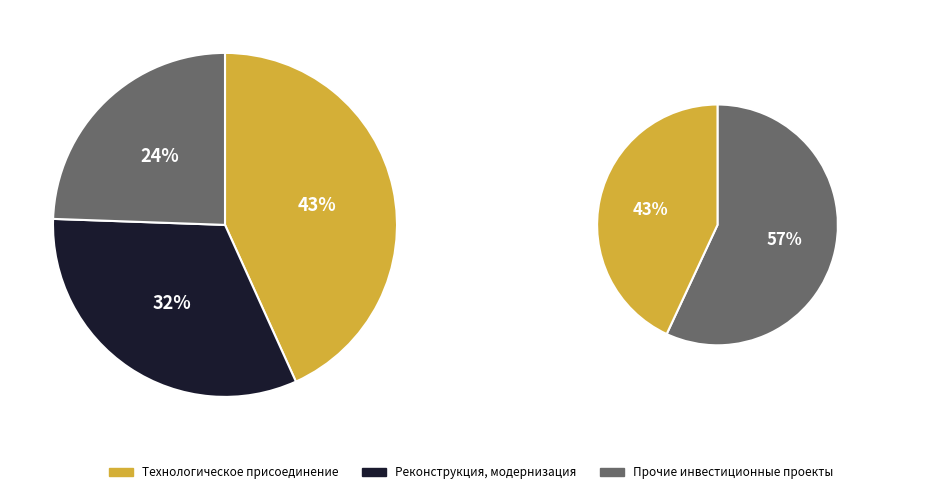

Rank the categories by value from lowest to highest.

Прочие инвестиционные проекты, Реконструкция, модернизация, Технологическое присоединение